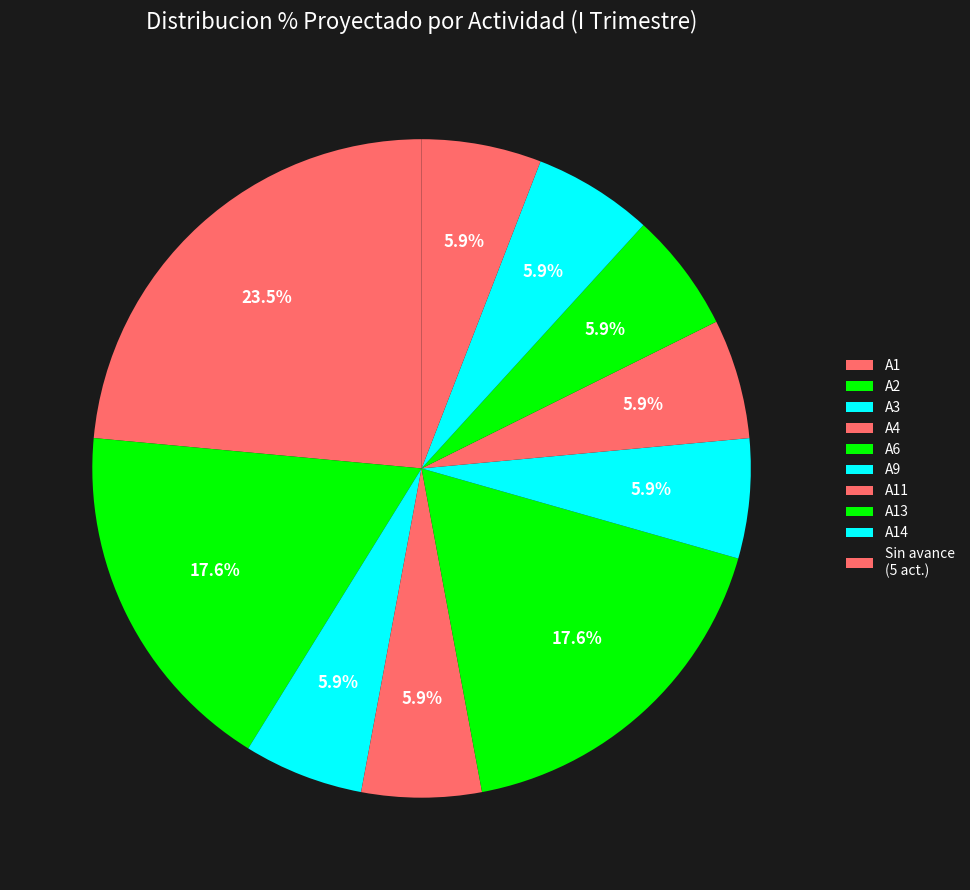

How many slices are in this pie chart?

10